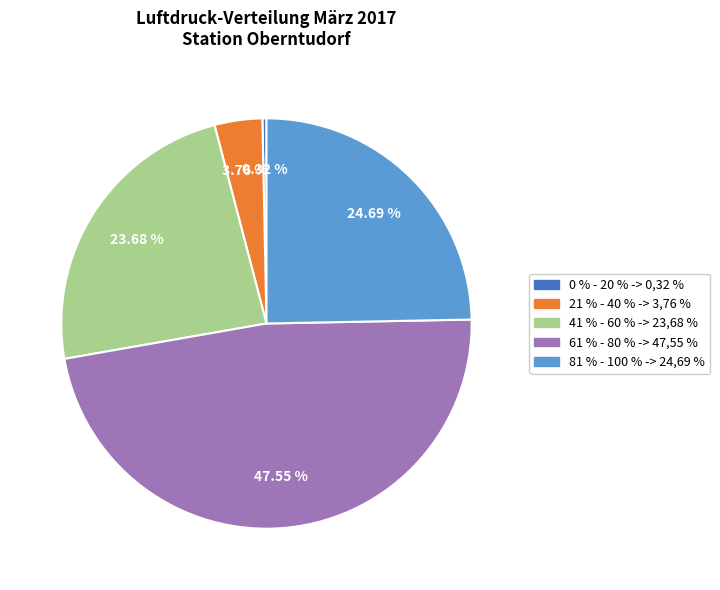

Is there a majority slice in this chart?

No